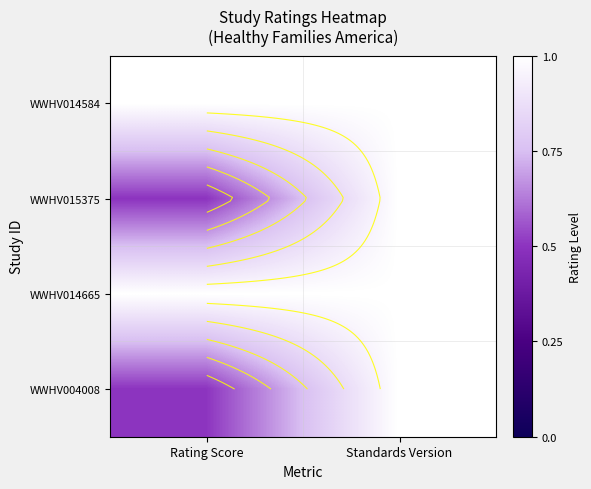

The value of WWHV014665 at Rating Score is 1.0. True or false?

True